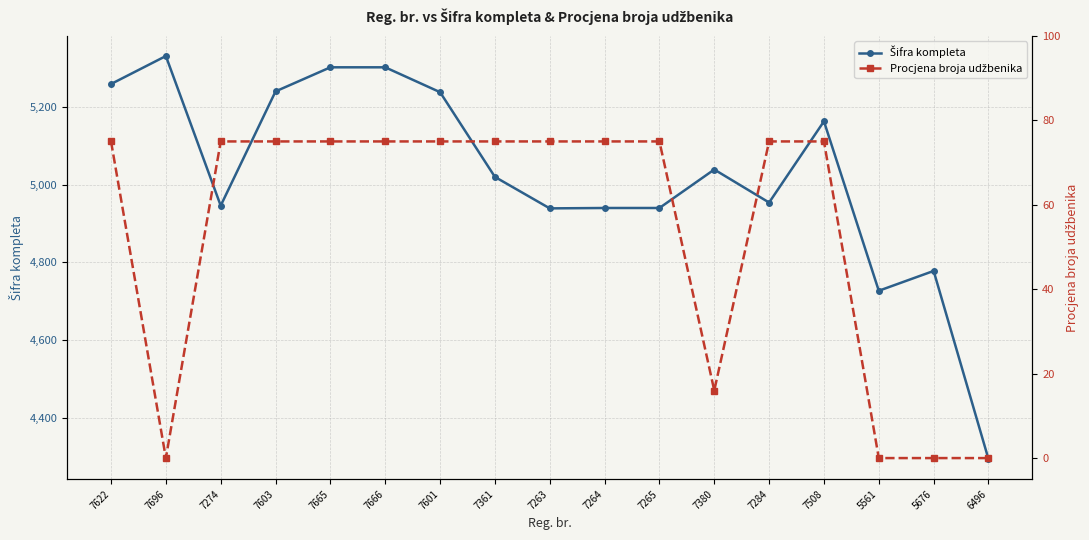

What is the difference between the second highest and minimum values in the Šifra kompleta series?

1008